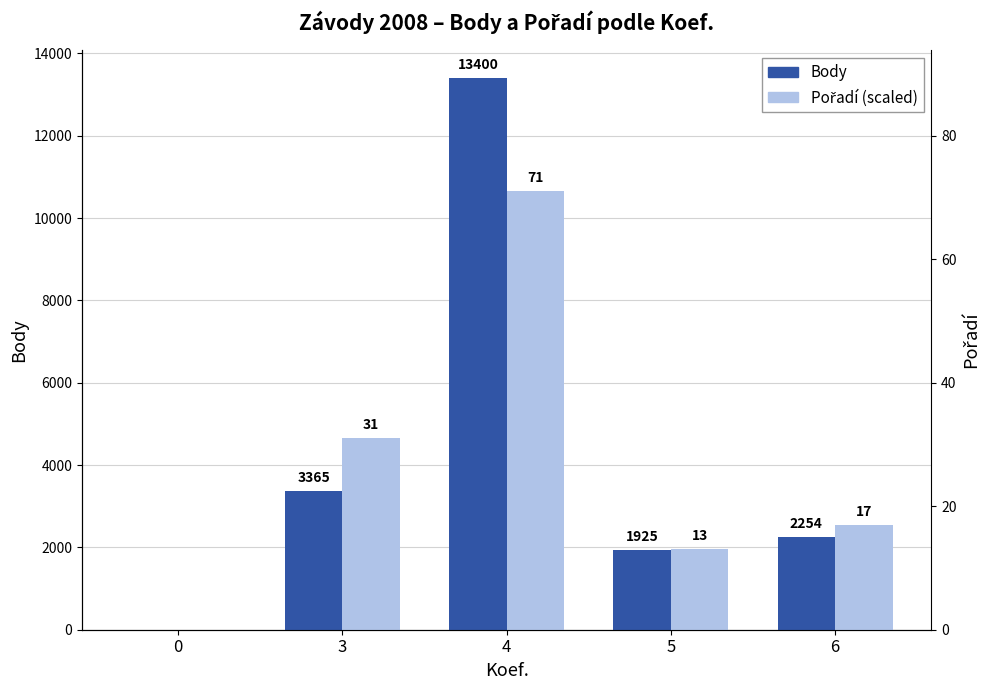

Reading right to left, transcribe all the data shown in this chart.

Body: 2254	1925	13400	3365	0
Pořadí (×150): 2550	1950	10650	4650	0